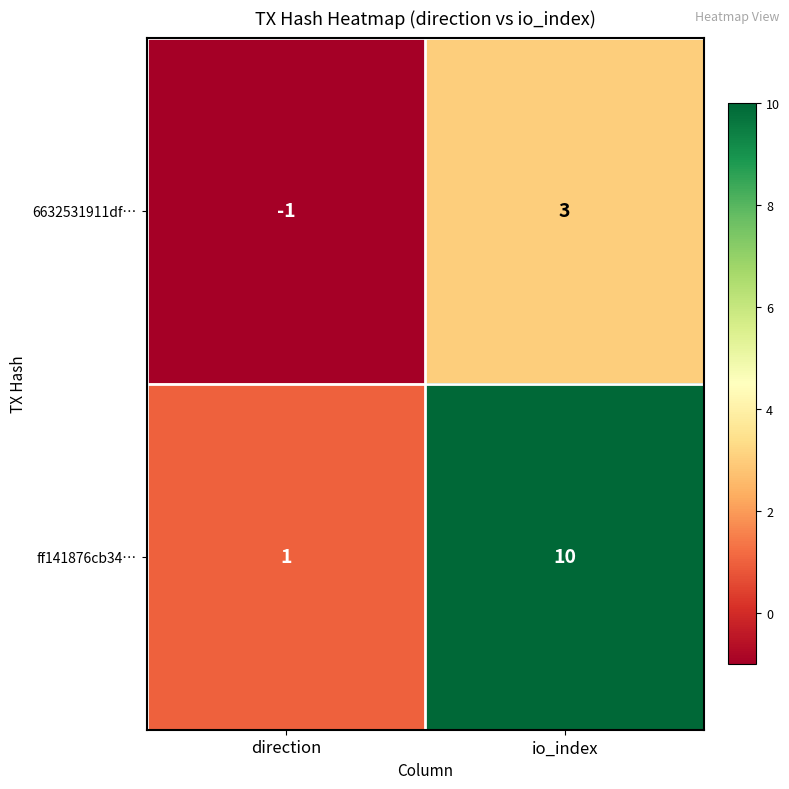

What is the maximum value shown in the chart?

10